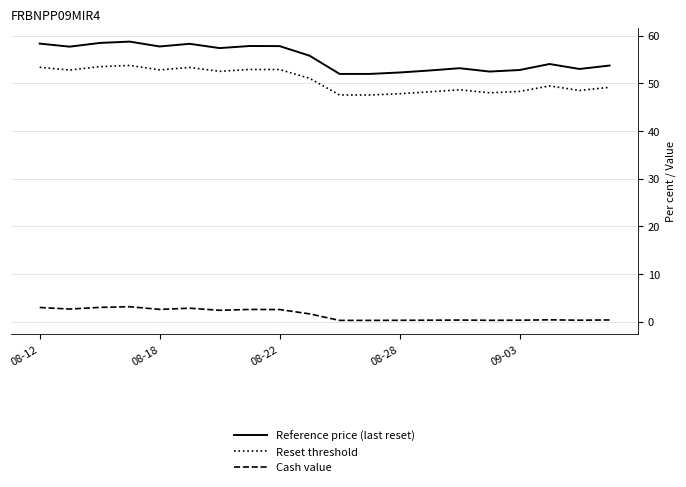

How many values in the Cash value series exceed 1?

10